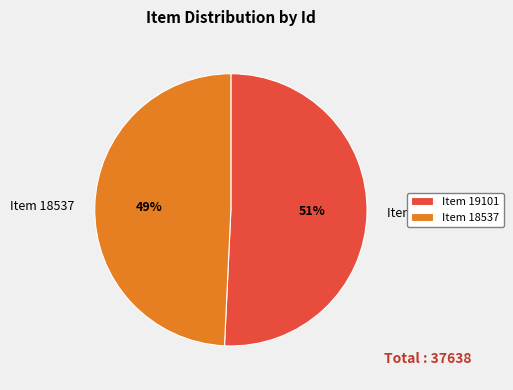

To the nearest percent, what is the combined percentage of Item 19101 and Item 18537?

100%